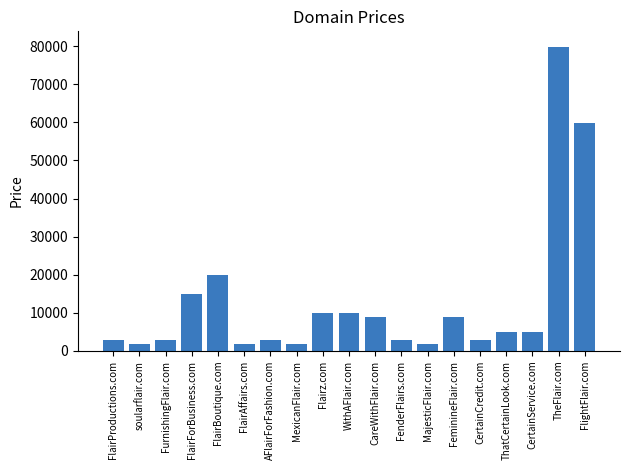

Reading left to right, extract all data points from this chart.

2888	1888	2888	14888	19888	1888	2888	1888	9888	9888	8888	2888	1888	8888	2888	4888	4888	79888	59888